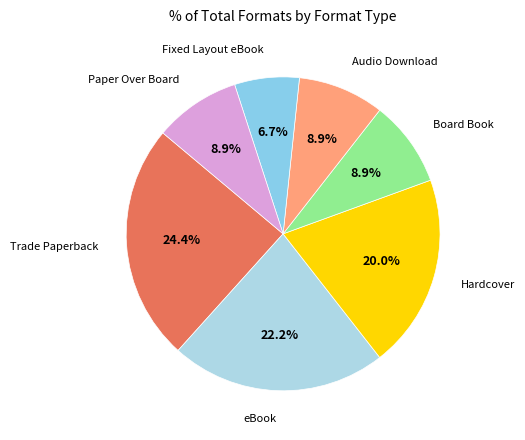

What is the smallest slice in the pie chart?

Fixed Layout eBook